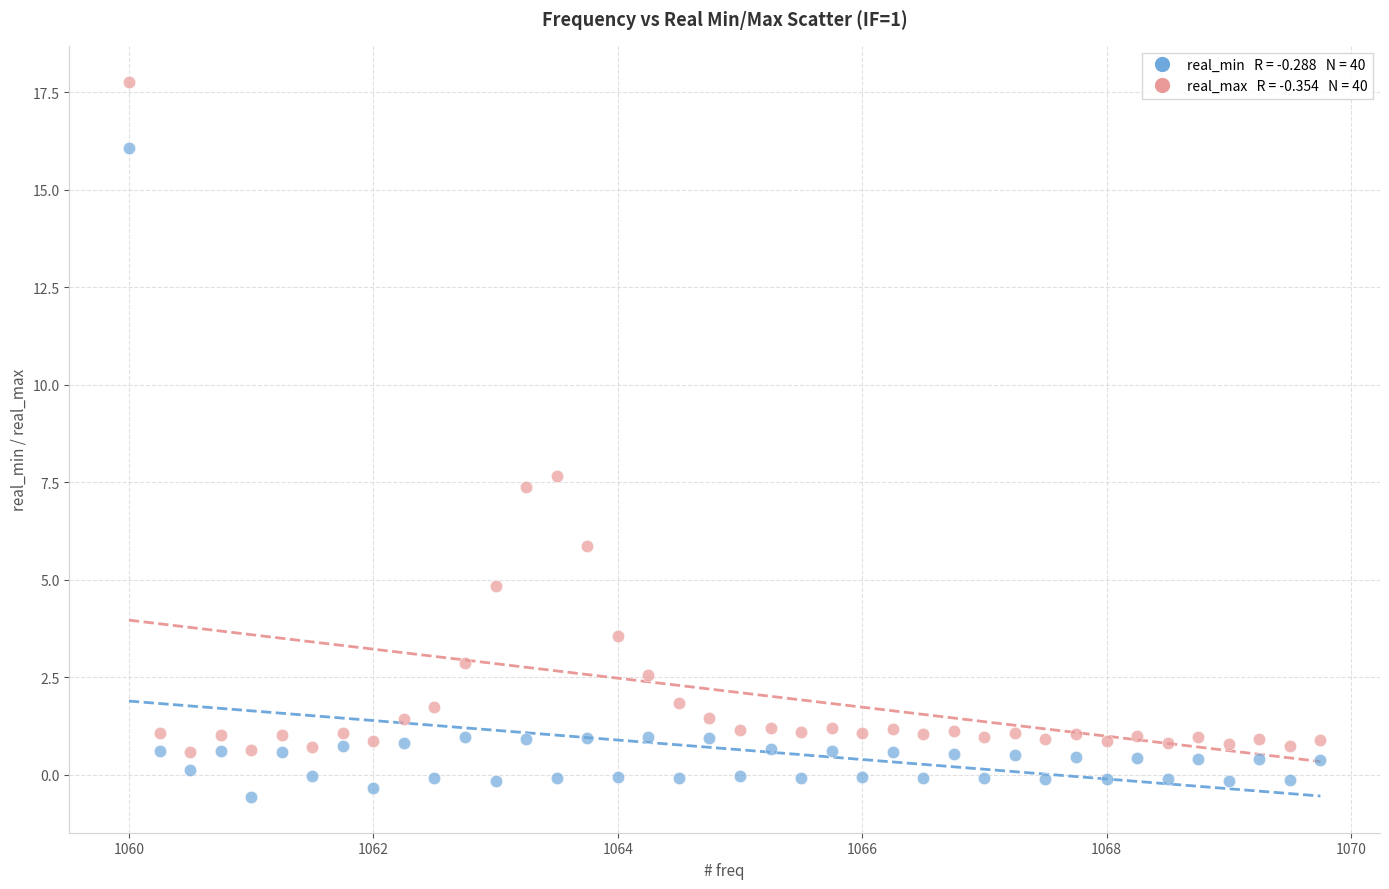

Across all series, what Y value is closest to 8?

7.7